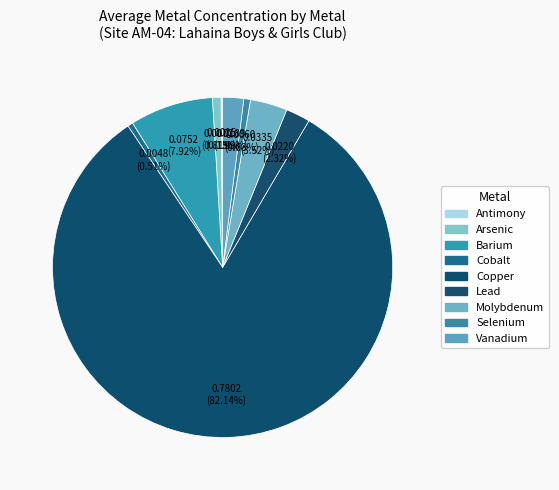

To the nearest percent, what is the difference between the largest and smallest slice percentages?

82%